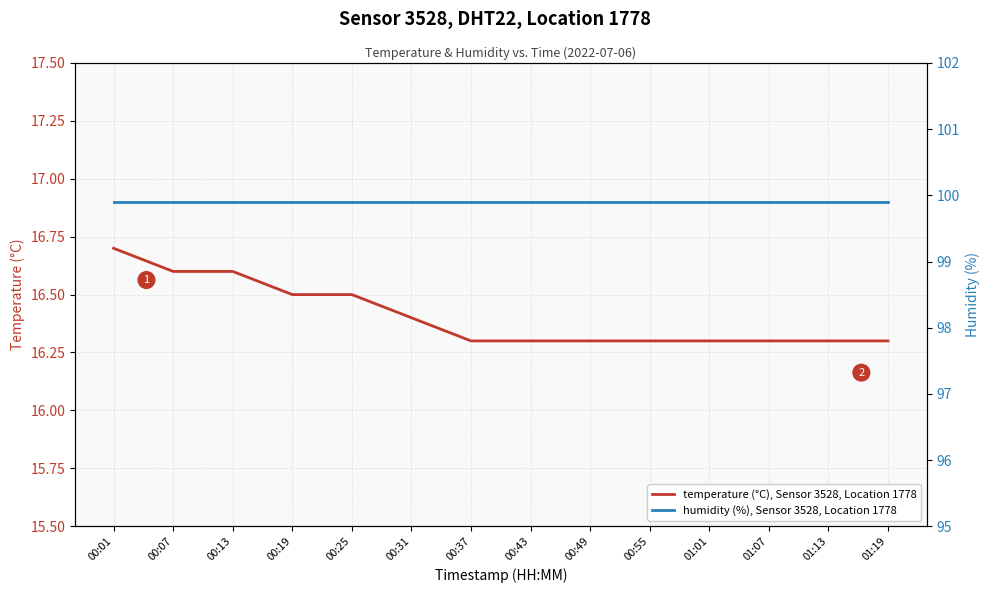

Does the chart display data point markers on the line(s)?

No